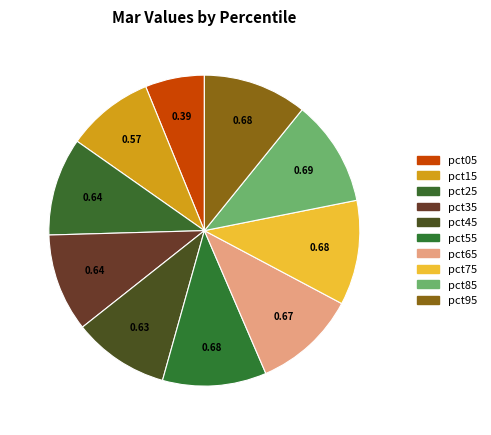

What percentage is NOT represented by pct55?

89.2%